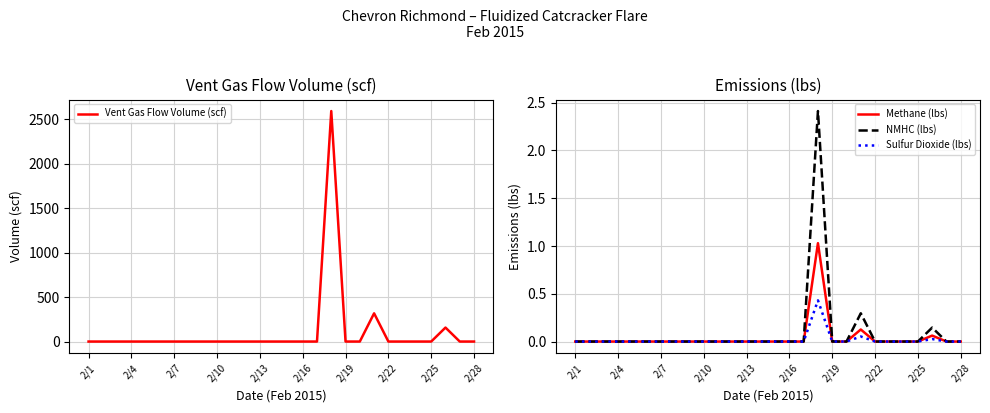

What is the difference between the second highest and second lowest values in the Sulfur Dioxide (lbs) series?

0.1